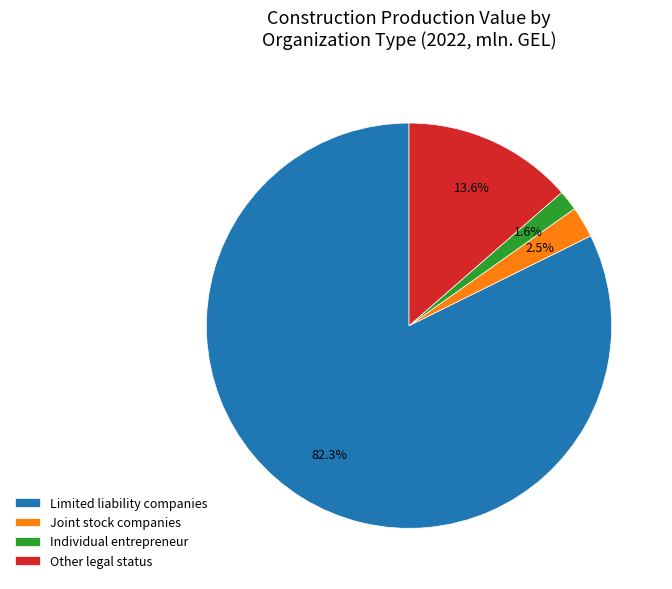

Is it true that Individual entrepreneur is 2% of the pie?

True